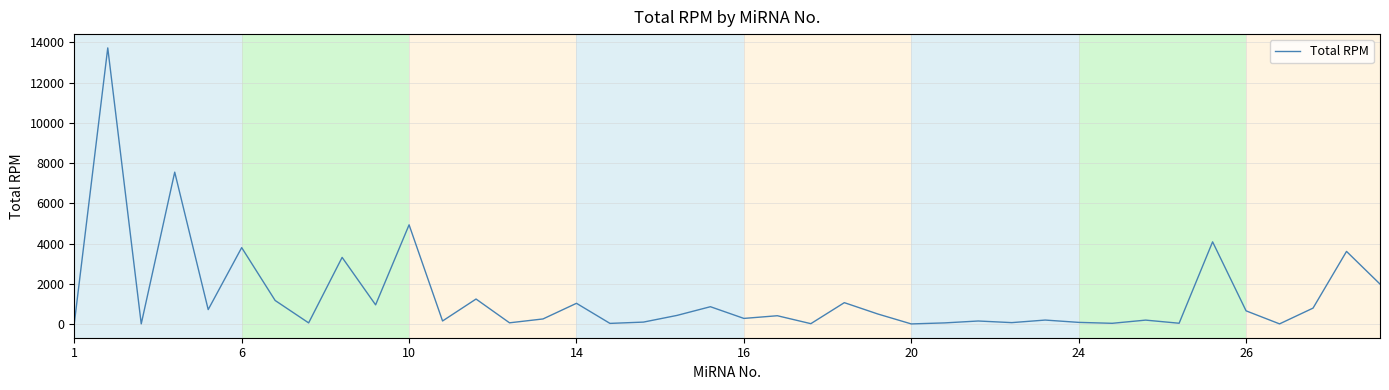

What is the maximum value shown in the chart?

13722.7